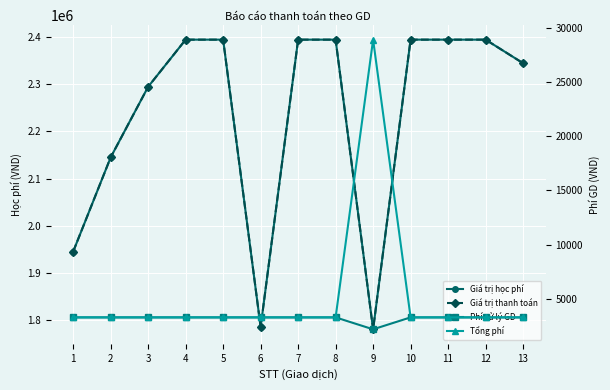

True or false: Giá trị học phí has more than 1 points higher than both neighbors.

False